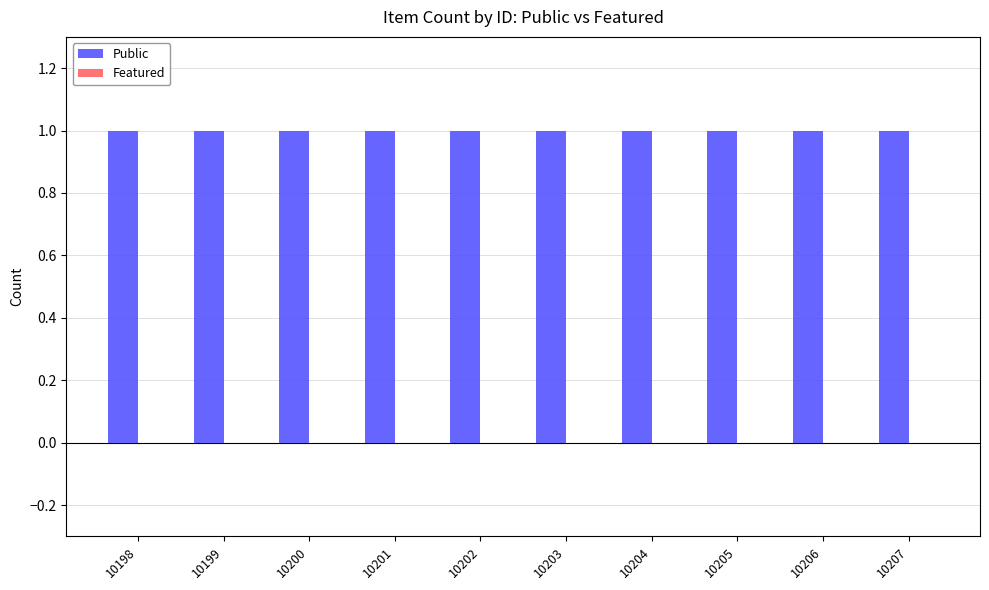

What is the value of the Public bar at the 9th from the left?

1